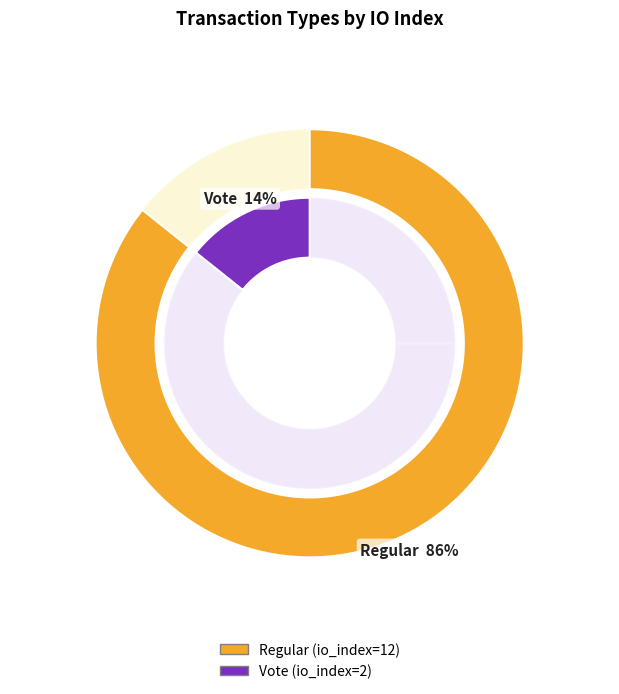

Does Regular account for over 50% of the chart?

Yes